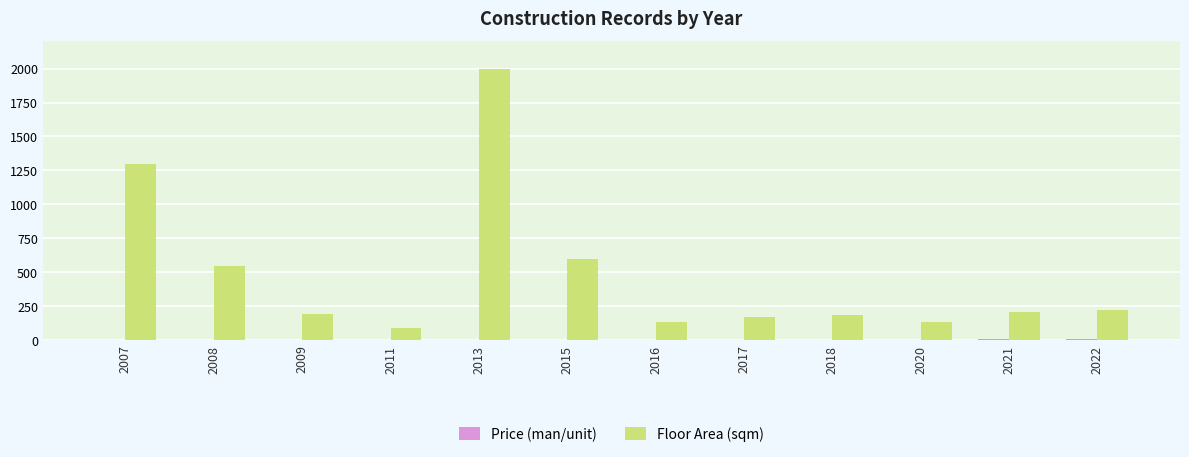

Where is Floor Area (sqm) nearest to the value 1045?

2007